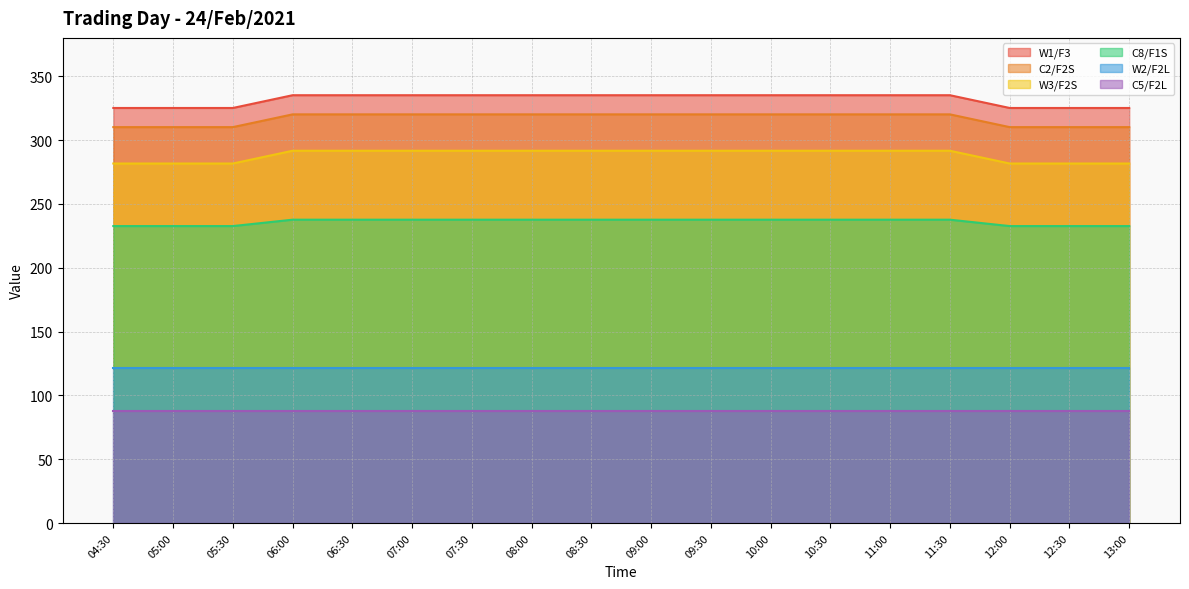

The value of W1/F3 at 08:00 is 181.5. True or false?

False